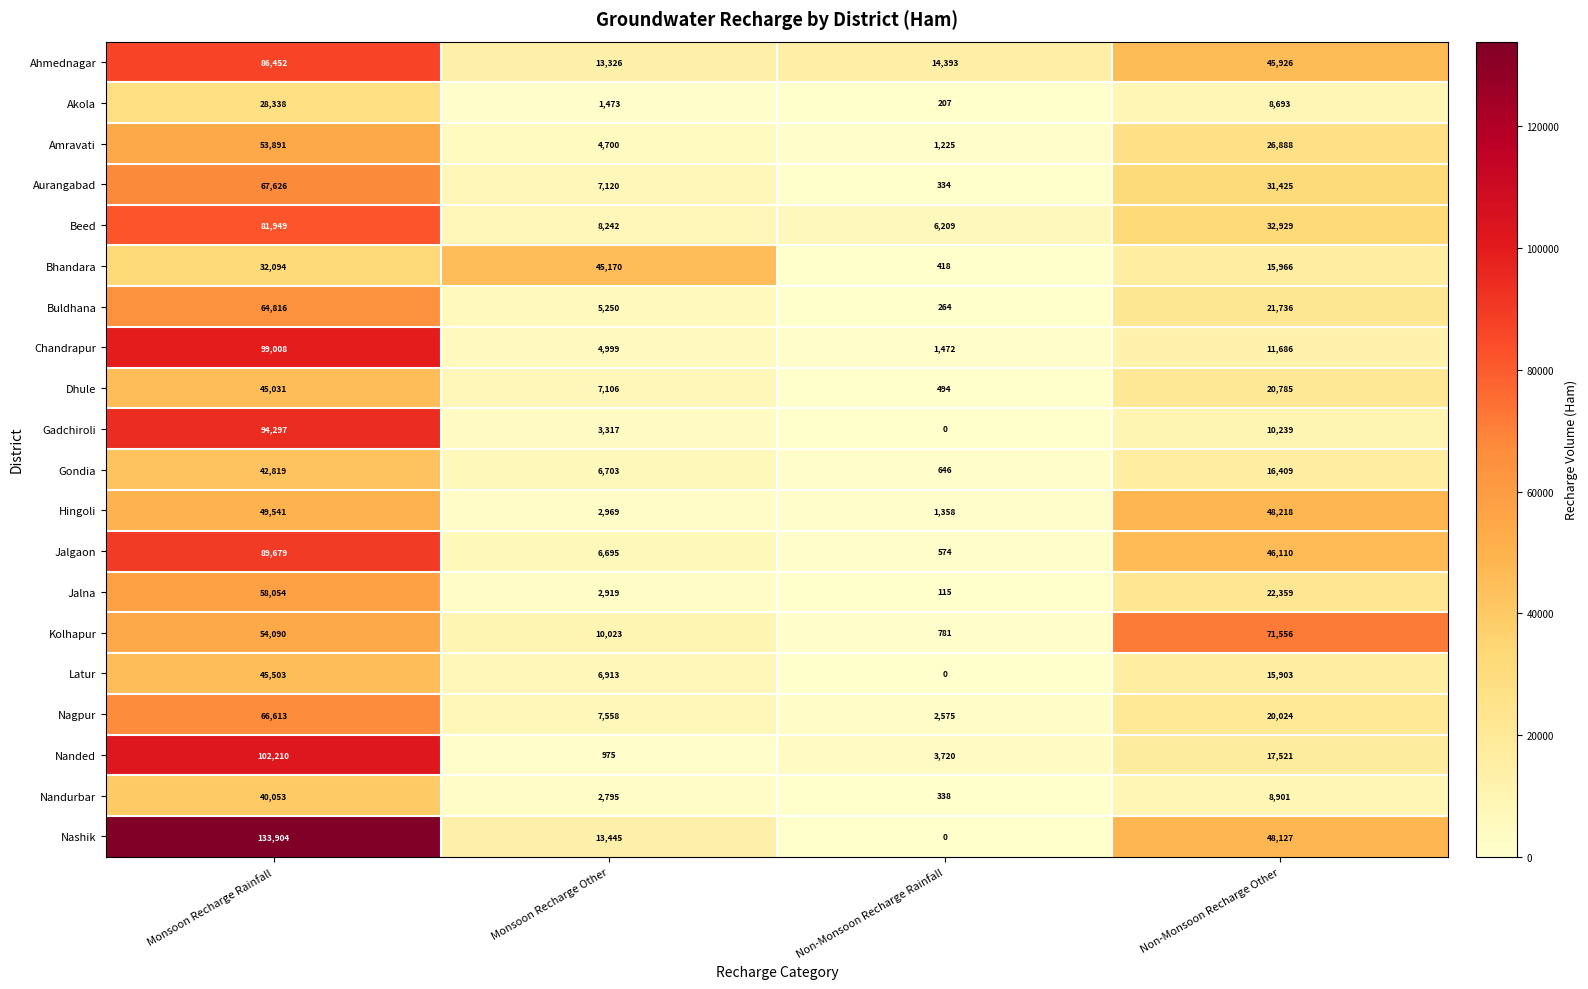

True or false: Akola has a value of 207 at Non-Monsoon Recharge Rainfall.

True